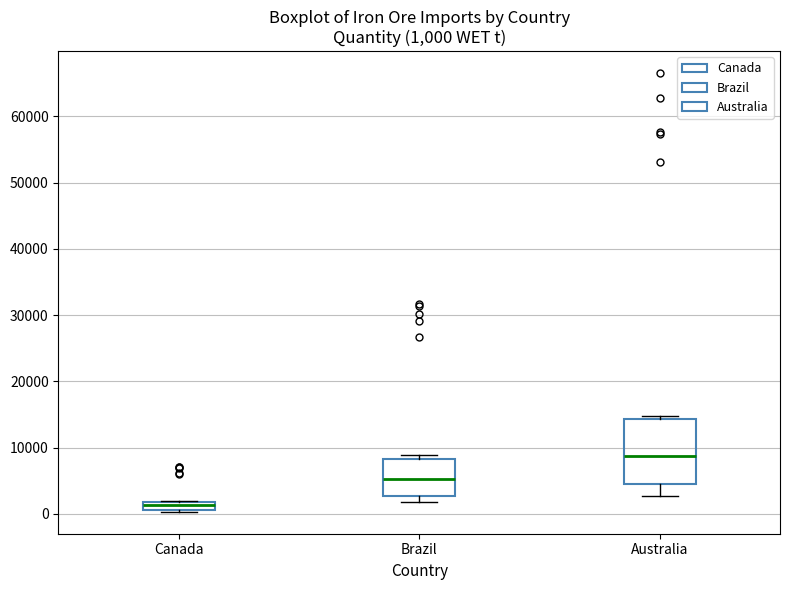

Which box has the highest median line?

Australia